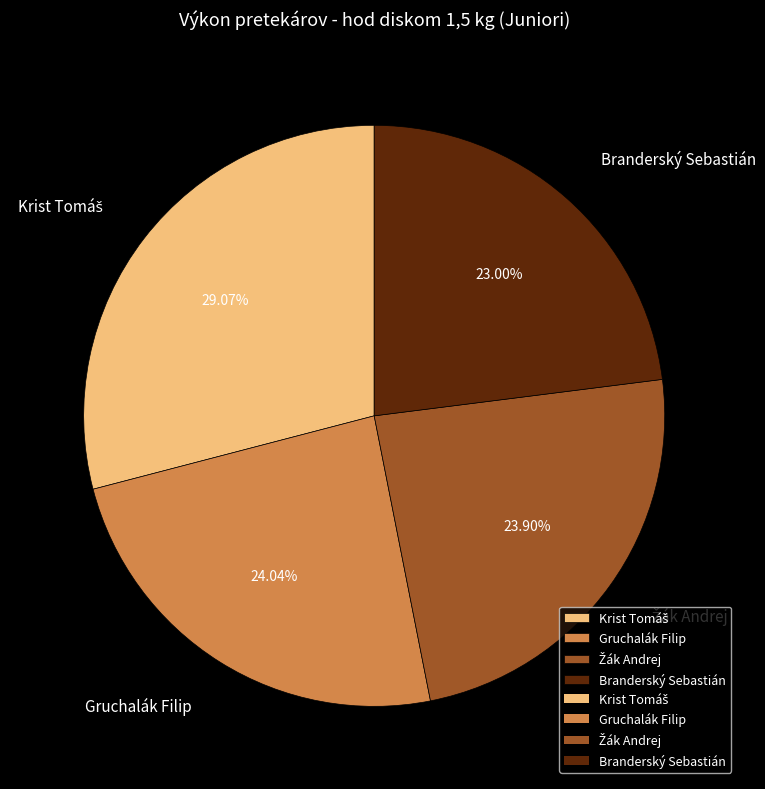

Is there a majority slice in this chart?

No